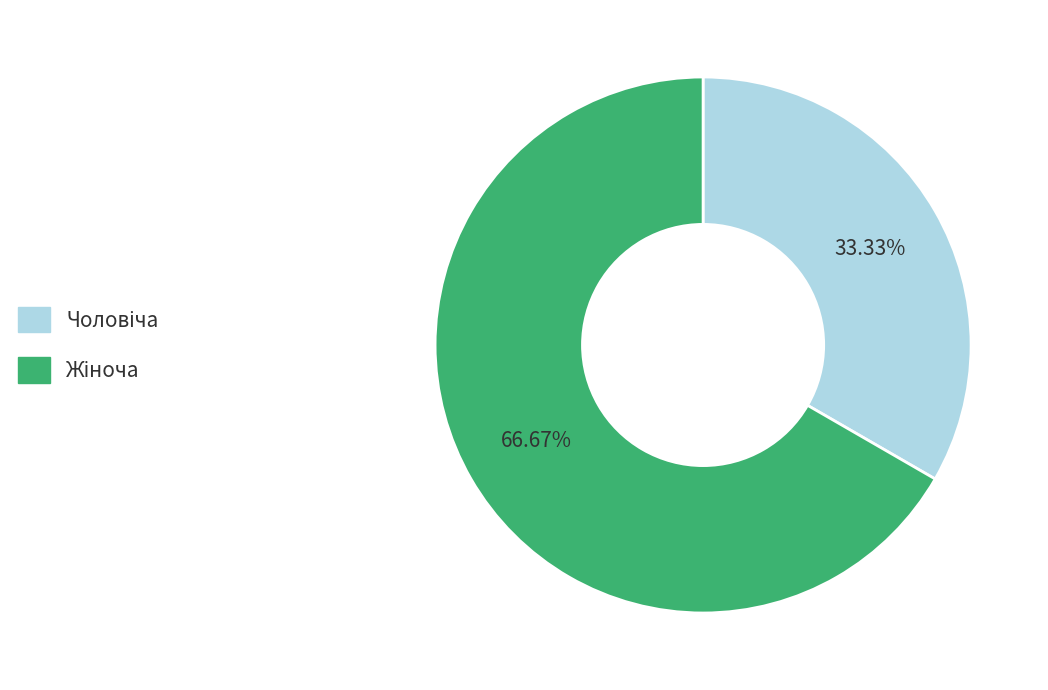

What is the largest slice in the pie chart?

Жіноча